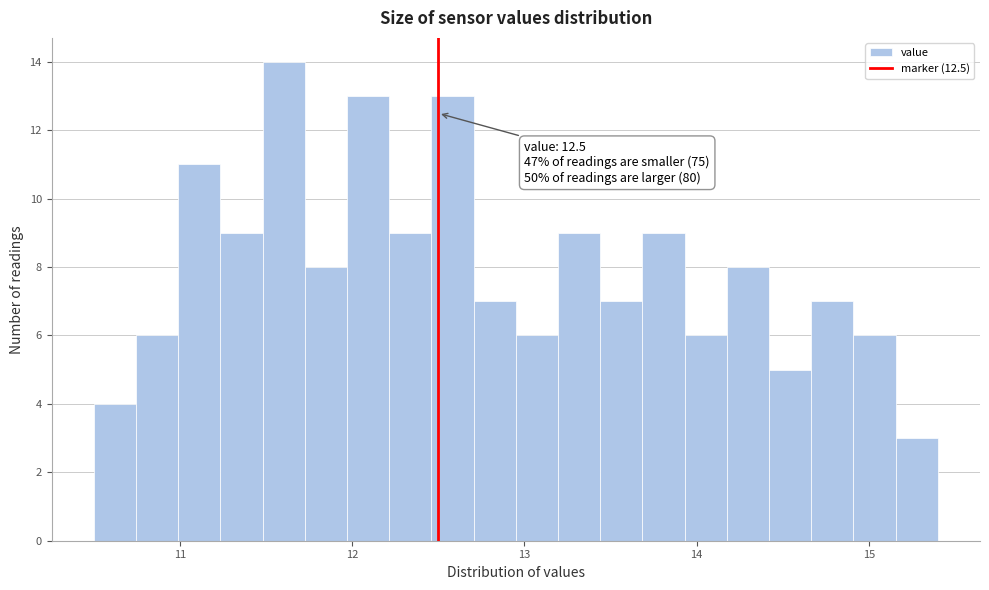

Read against the x-axis, roughly where is the centre of the tallest bar?

11.6